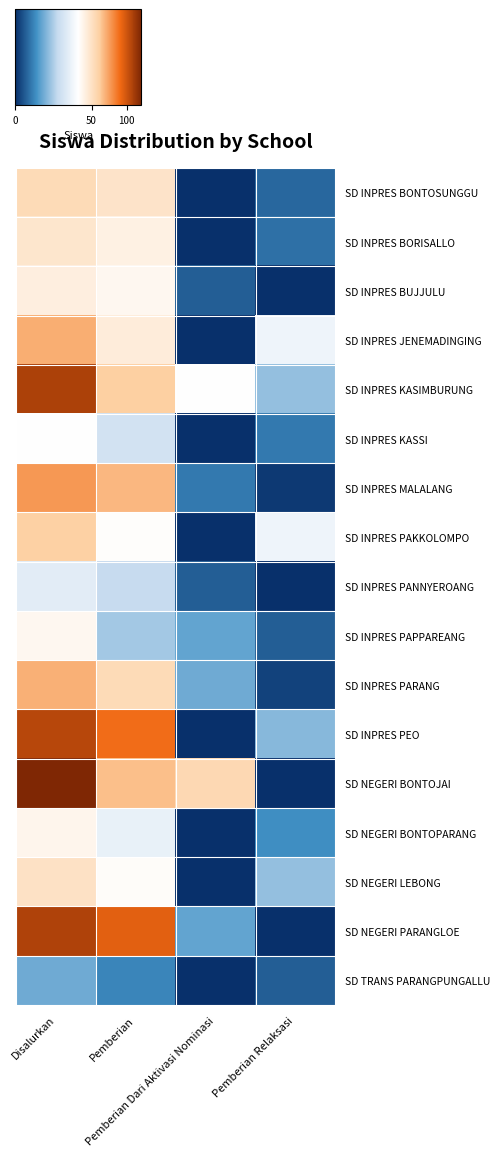

Between Pemberian and Pemberian Relaksasi, which is larger?

Pemberian